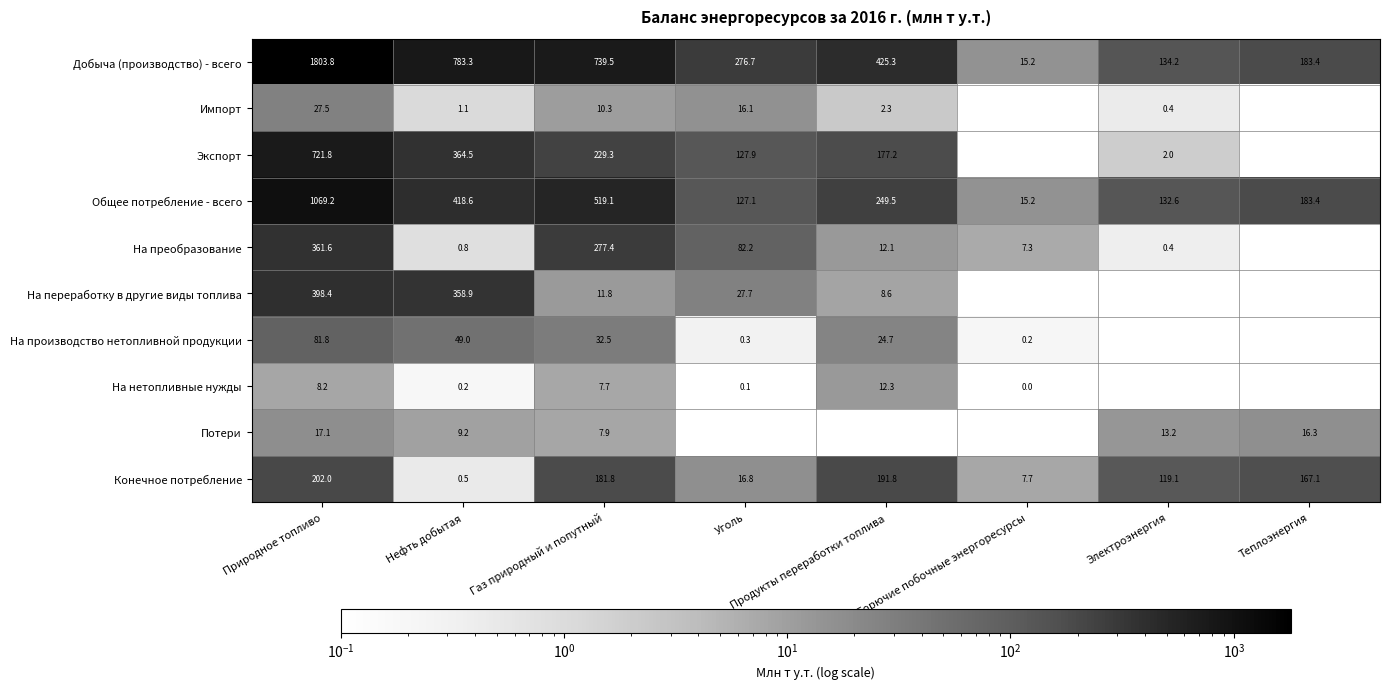

At Газ природный и попутный, list the series in order from largest to smallest.

Добыча (производство) - всего, Общее потребление - всего, На преобразование, Экспорт, Конечное потребление, На производство нетопливной продукции, На переработку в другие виды топлива, Импорт, Потери, На нетопливные нужды